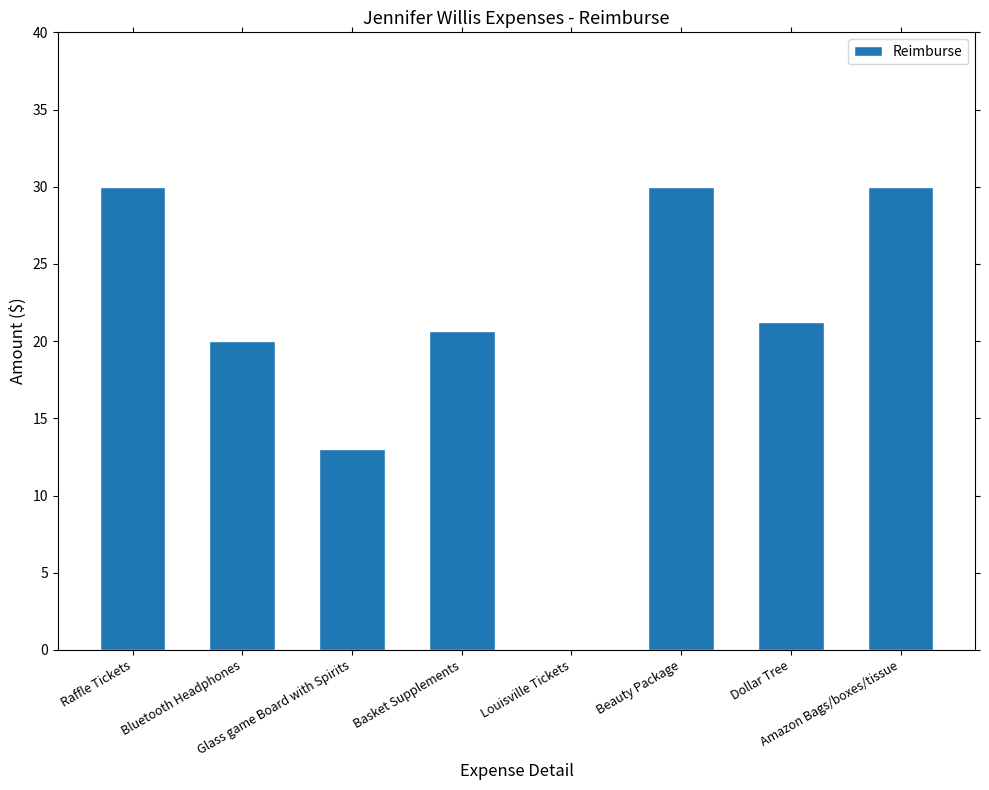

What position from the left is Beauty Package?

6